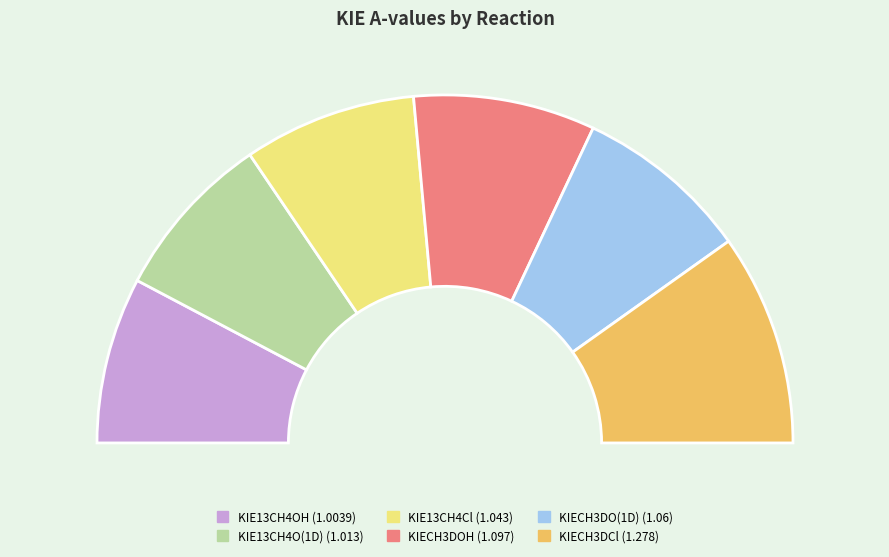

The KIECH3DOH slice represents 17% of the pie. True or false?

True